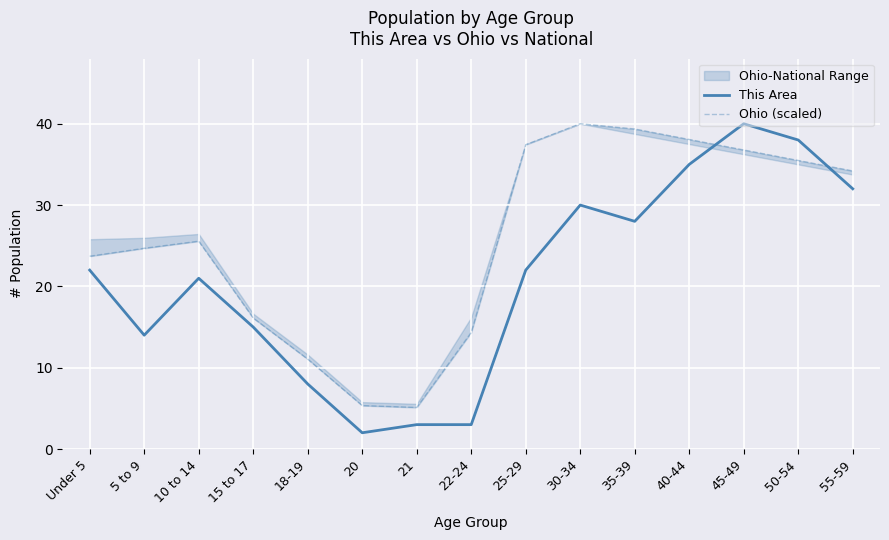

What is the value of the Ohio (scaled) point at the 15th from the left?

34.2